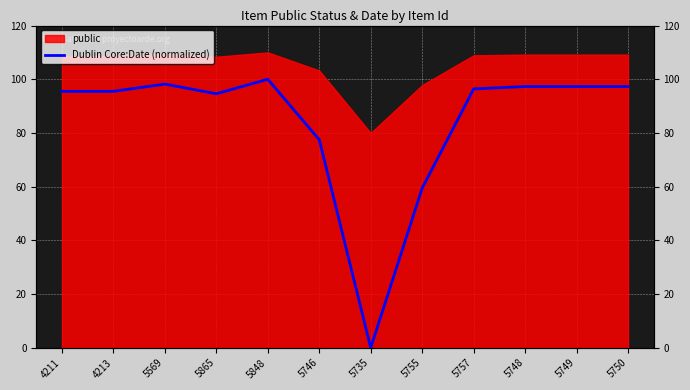

What is the value of the 11th point from the left?

97.3